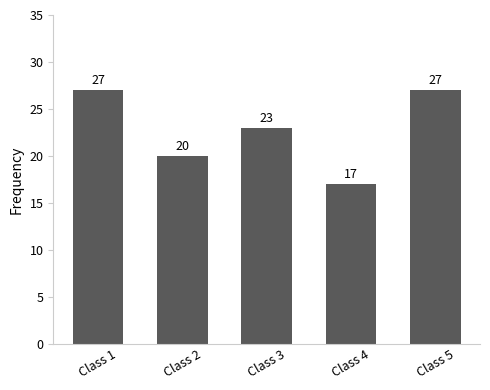

What is the change in value from Class 2 to Class 4?

-3